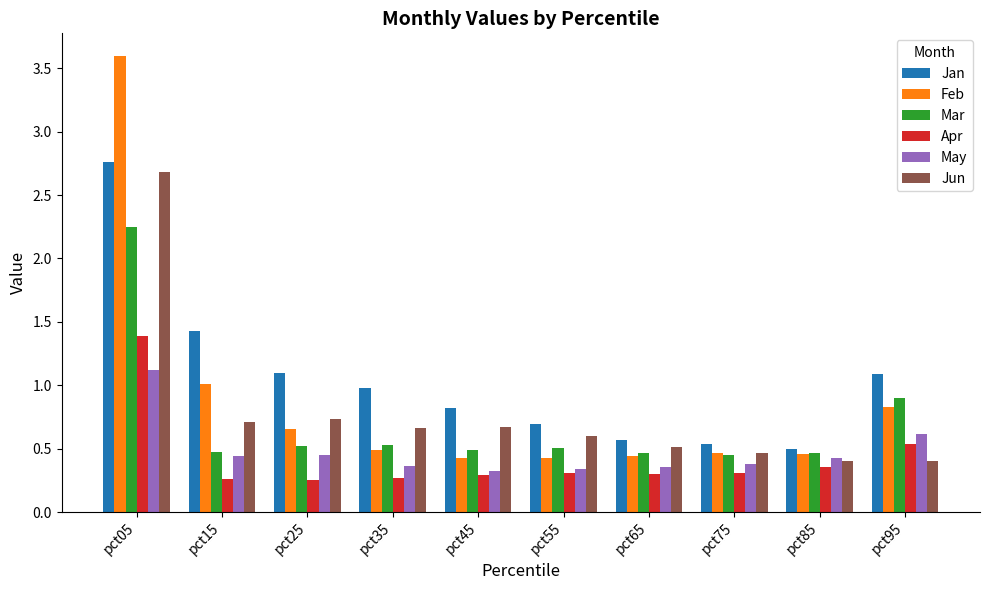

True or false: Mar has a value of 0.7 at pct85.

False